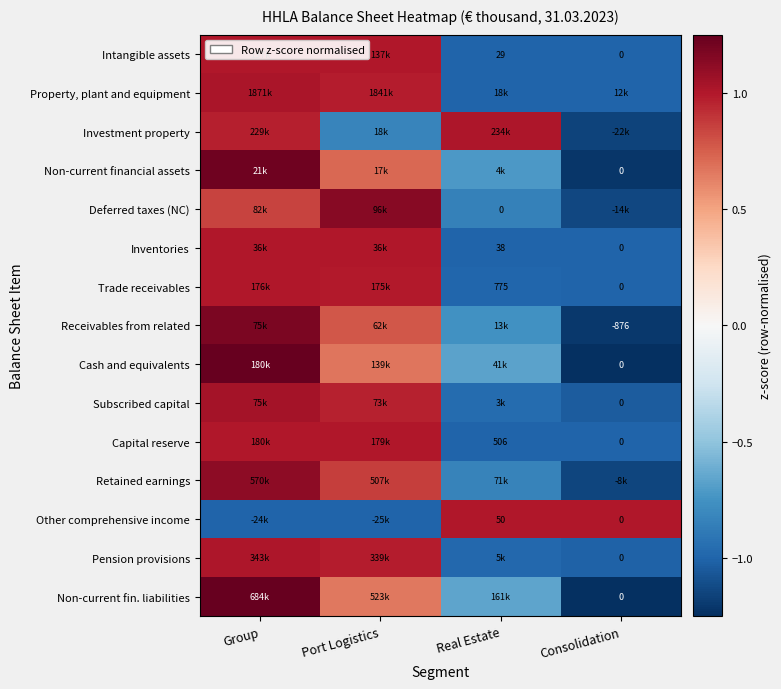

Which has a higher value, Group or Real Estate?

Group